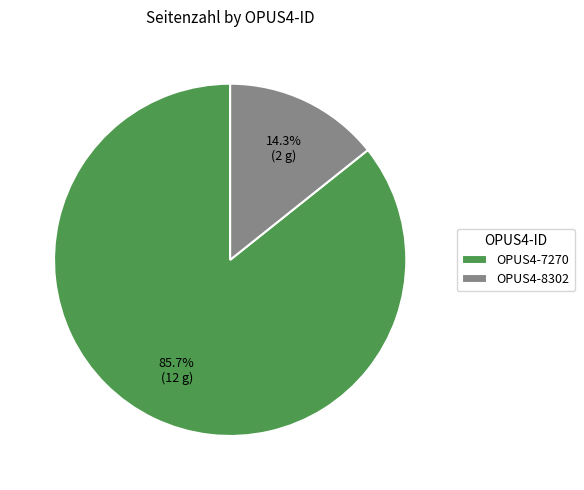

Which category has the smallest portion of the pie?

OPUS4-8302